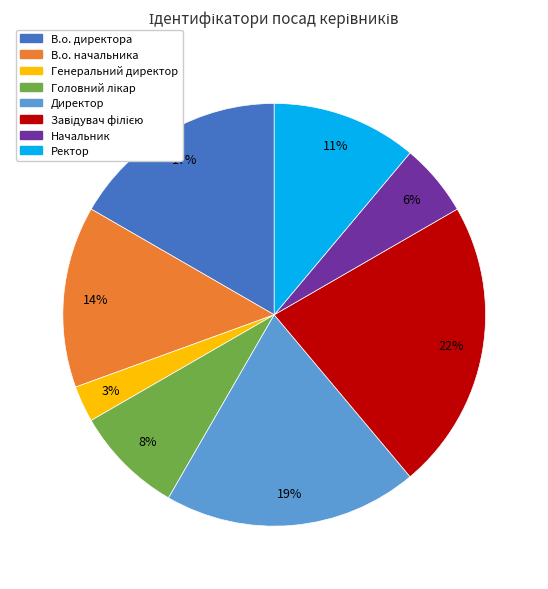

Which slice is the smallest?

Генеральний директор